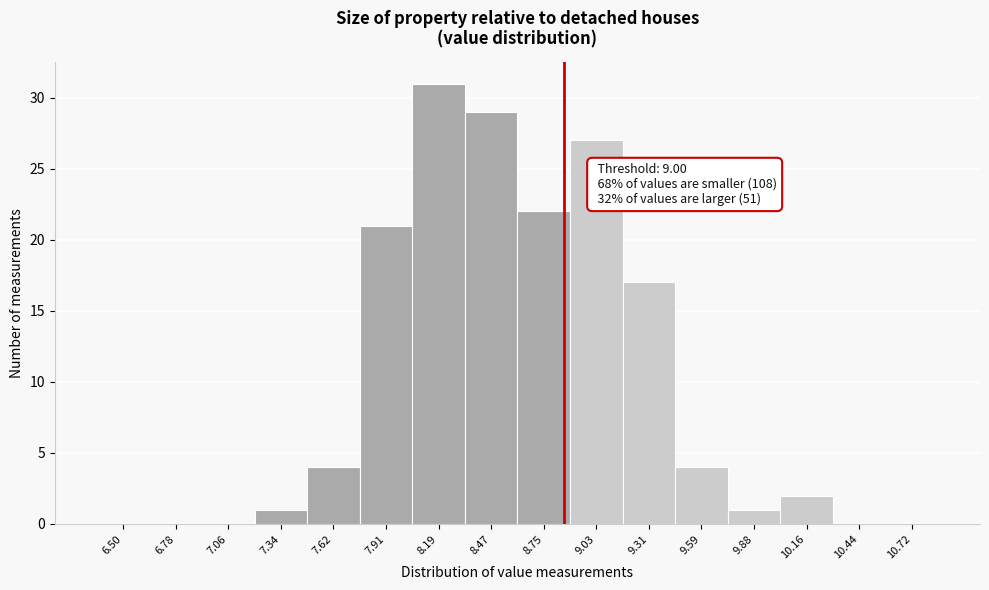

Reading right to left, extract all data points from this chart.

10.72=0	10.44=0	10.16=2	9.88=1	9.59=4	9.31=17	9.03=27	8.75=22	8.47=29	8.19=31	7.91=21	7.62=4	7.34=1	7.06=0	6.78=0	6.50=0